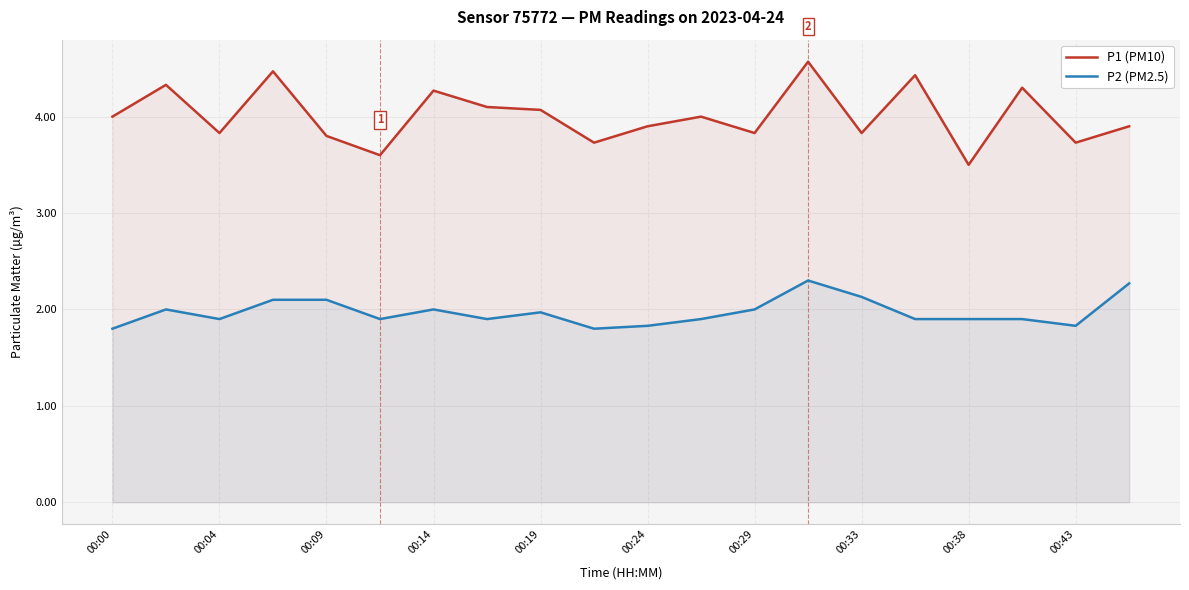

What are all the series names shown in the legend?

P1 (PM10), P2 (PM2.5)